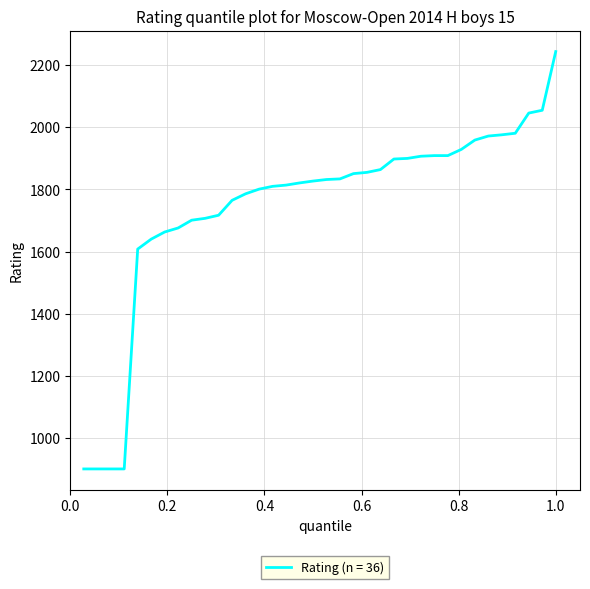

What is the maximum value shown in the chart?

2244